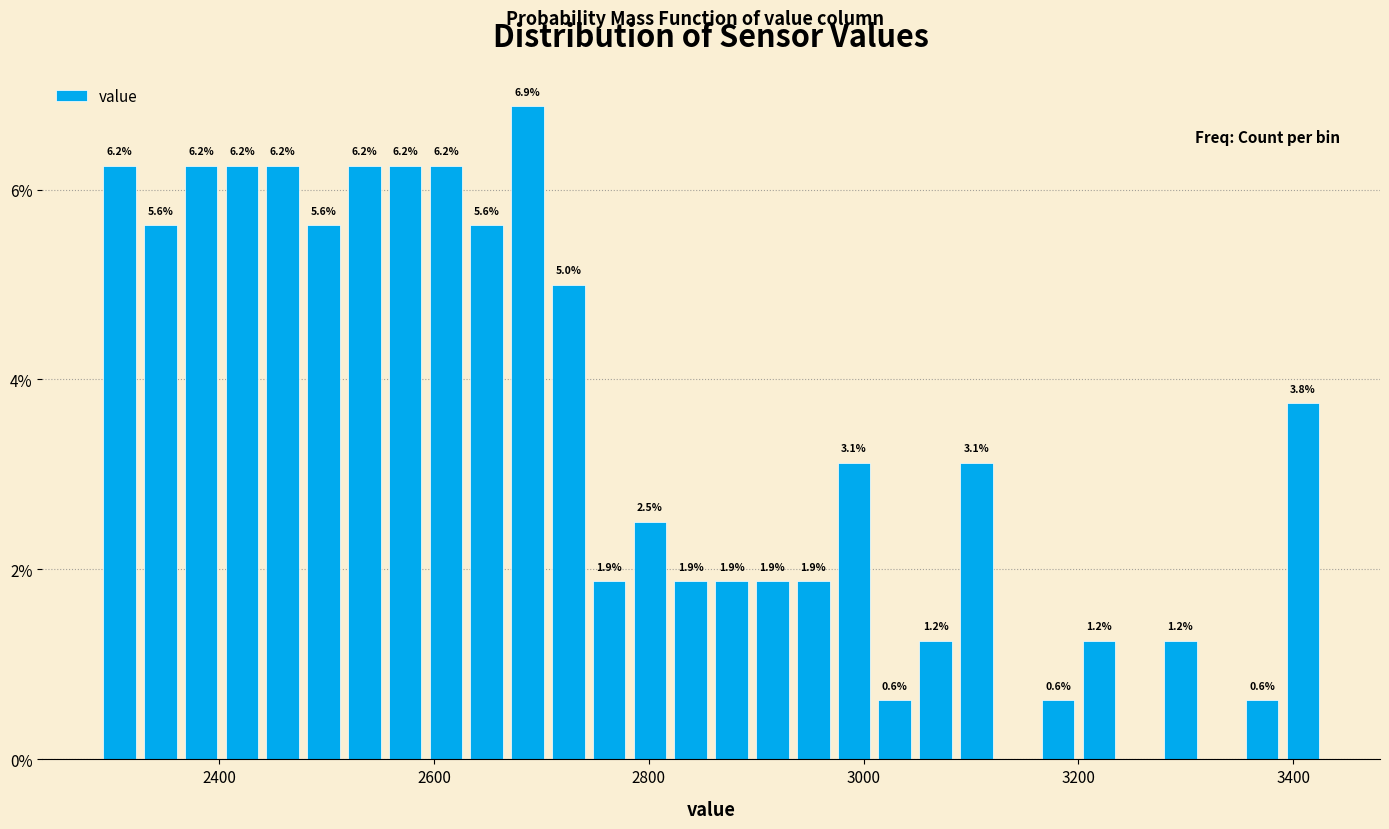

Read against the x-axis, roughly where is the centre of the tallest bar?

2680